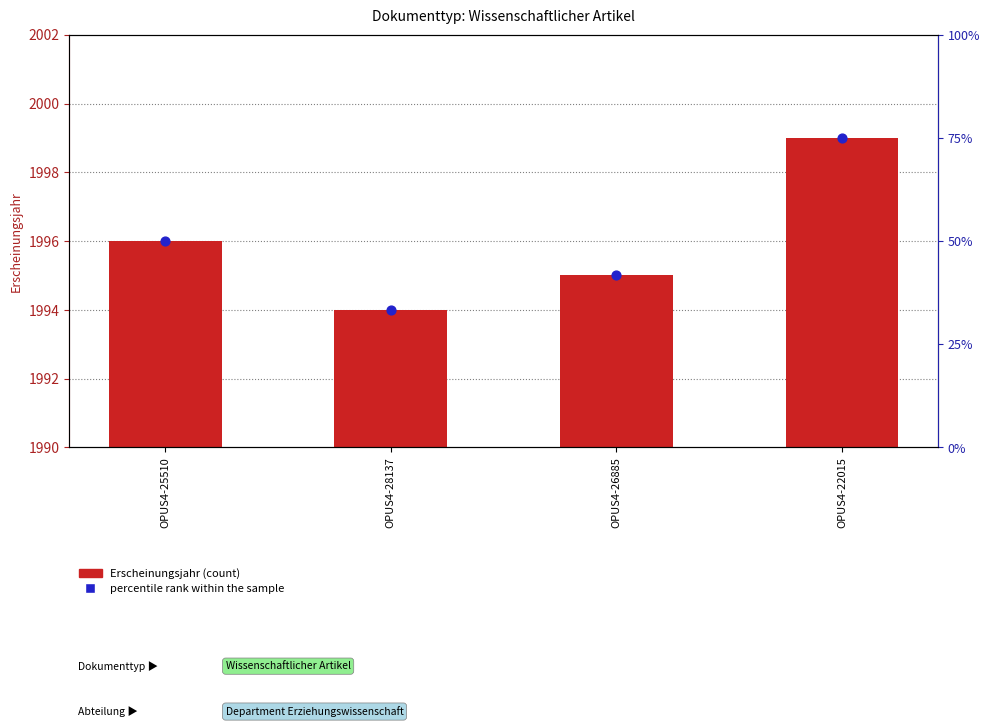

Is the value of Erscheinungsjahr at OPUS4-28137 greater than the value of percentile rank within the sample at OPUS4-22015?

Yes